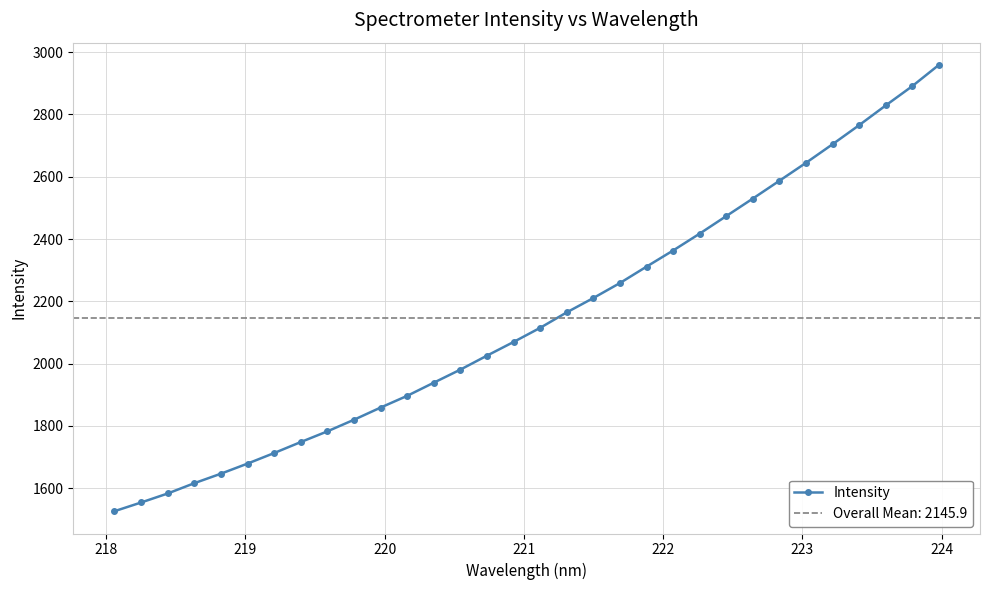

Count the number of values greater than 2115.

16